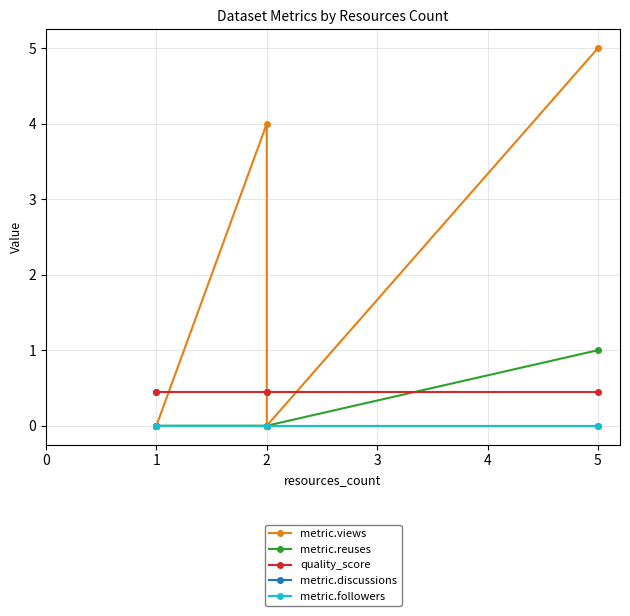

Rank the series by their maximum value, from highest to lowest.

metric.views, metric.reuses, quality_score, metric.discussions, metric.followers